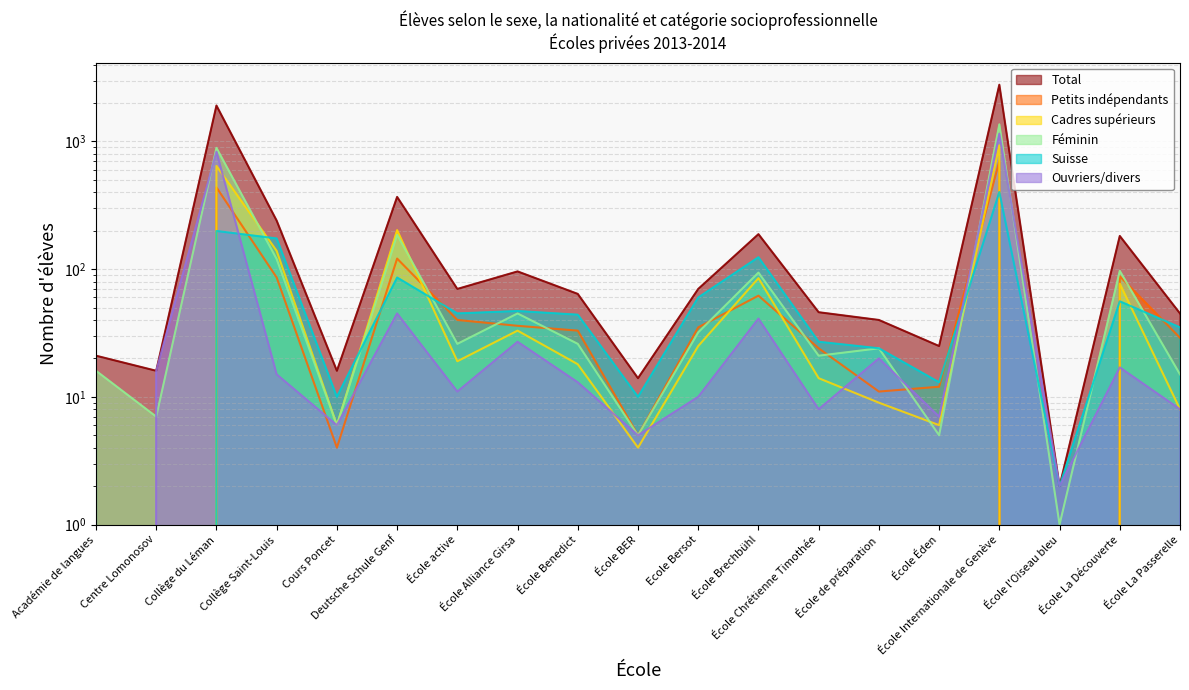

At which label is Total closest to 1392?

Collège du Léman